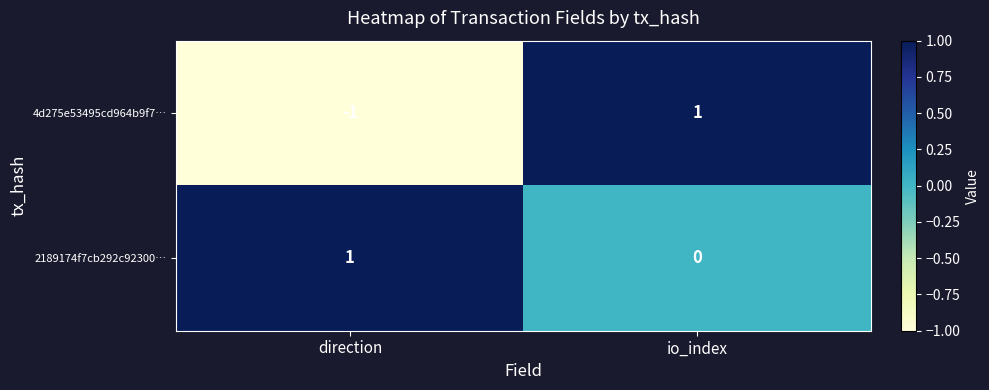

At which label does 4d275e53495cd964b9f7… reach its minimum?

direction